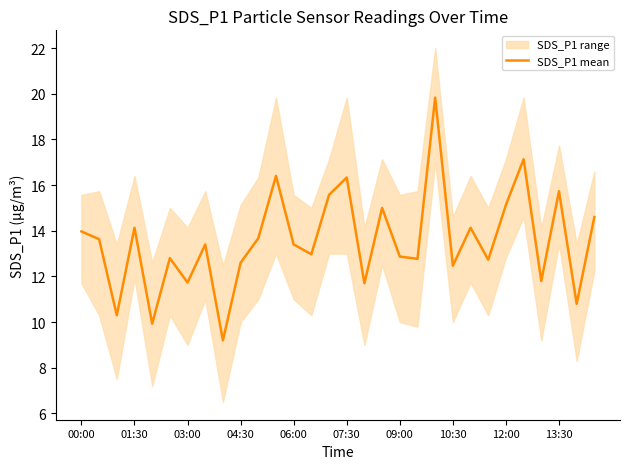

What is the minimum value for SDS_P1 mean?

9.2